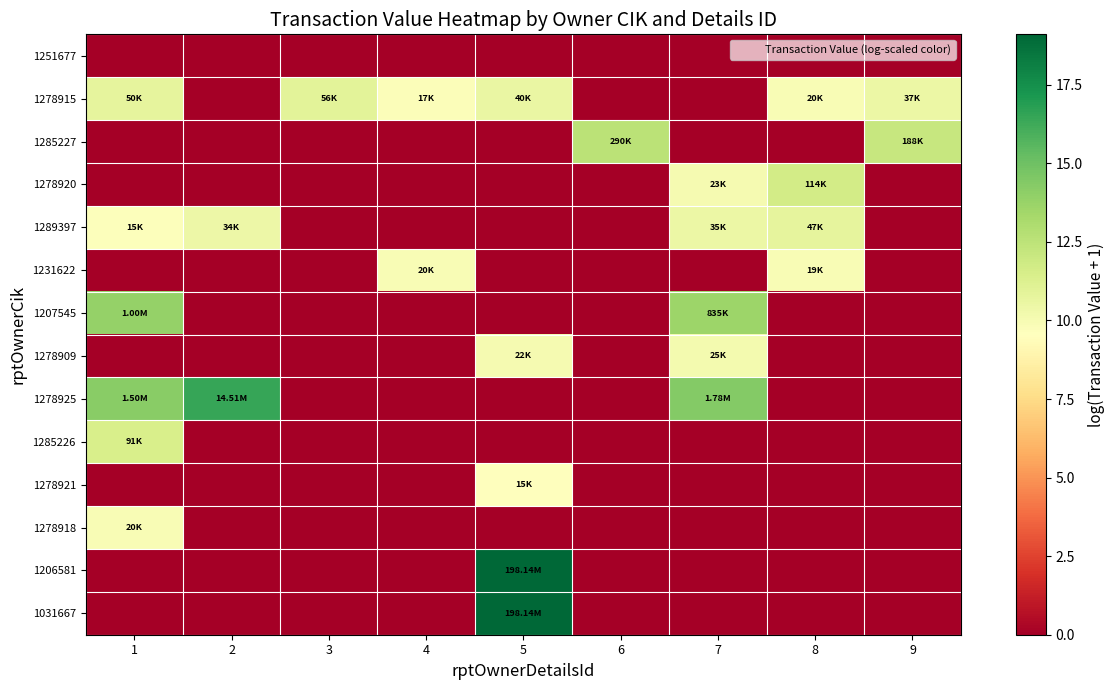

What is the spread (max minus min) of values at 3?

10.9